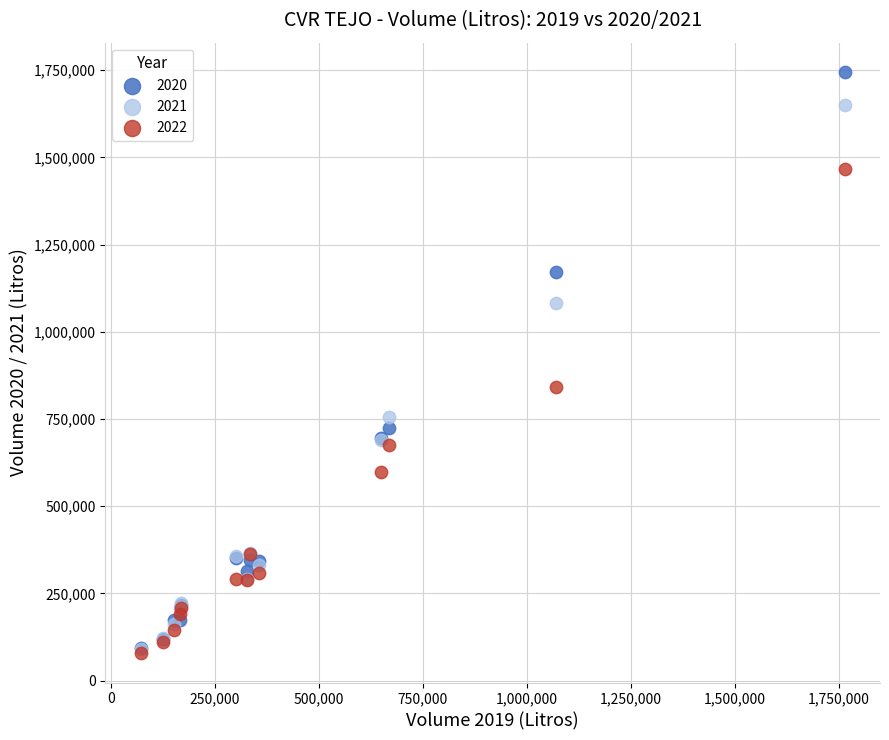

Which series has the largest Y range (max minus min)?

2020